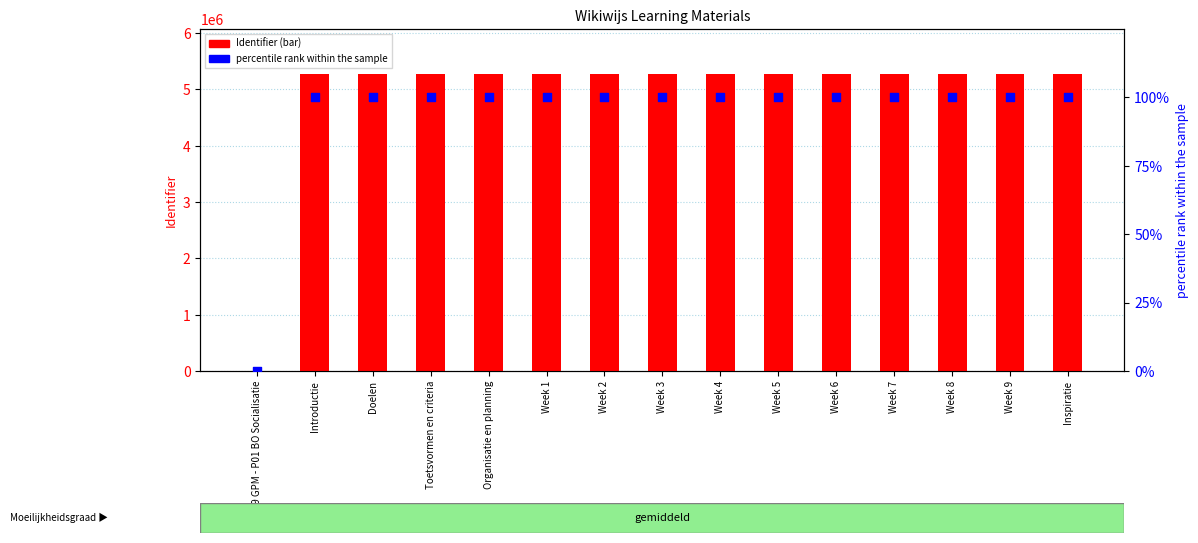

What is the total value across all series at Week 8?

5281294.0